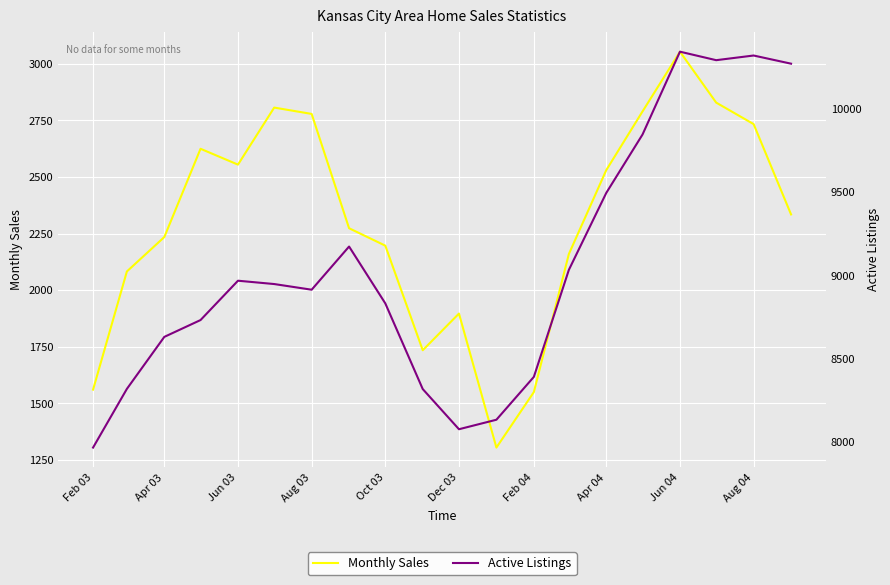

What is the sum of all Monthly Sales values?

46036